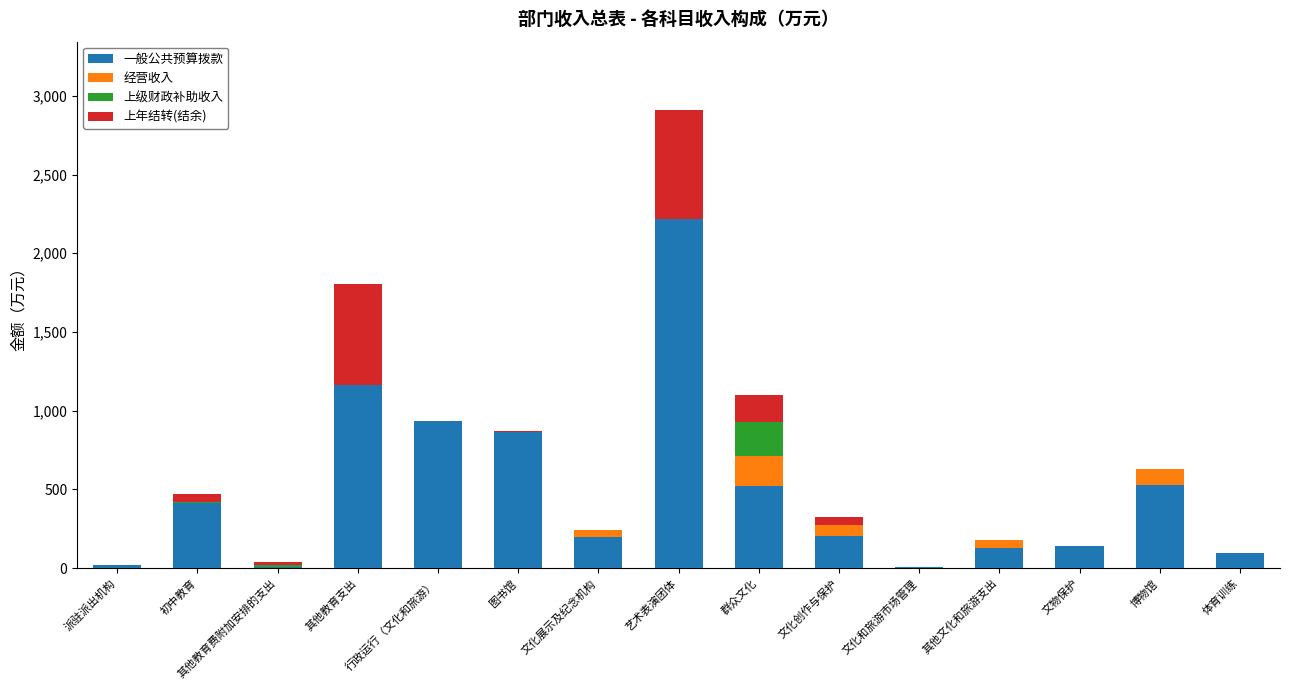

What is the sum of all 一般公共预算拨款 values?

7440.3